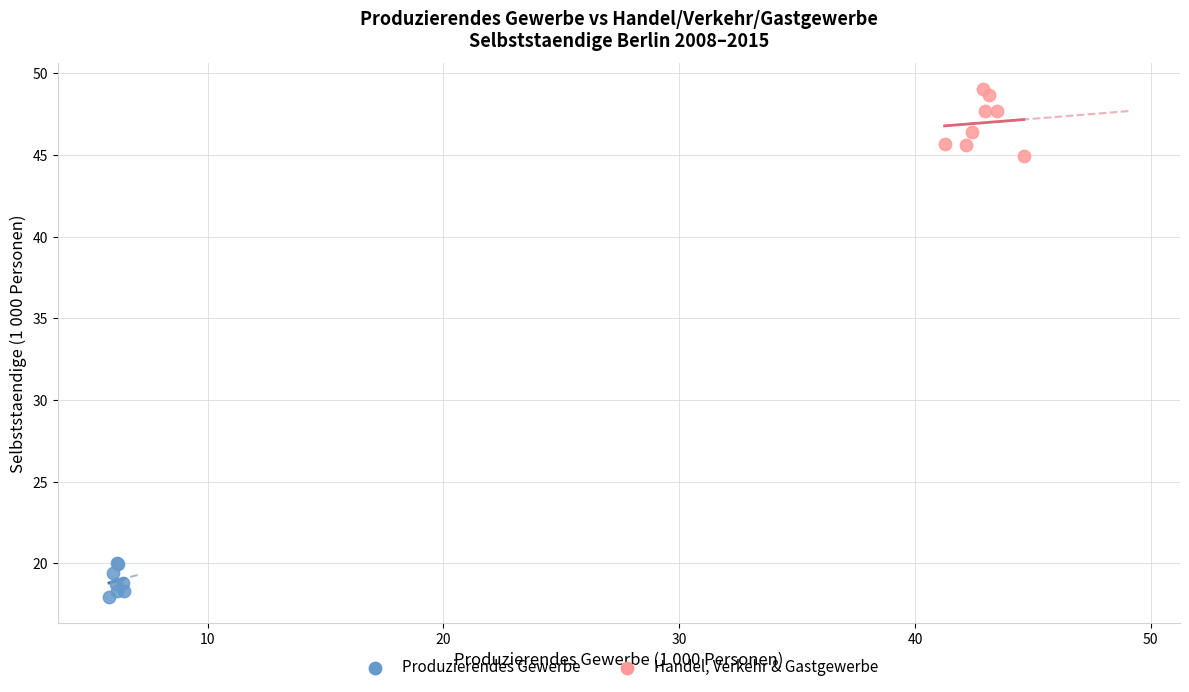

Which series has the widest spread of Y values?

Handel, Verkehr & Gastgewerbe